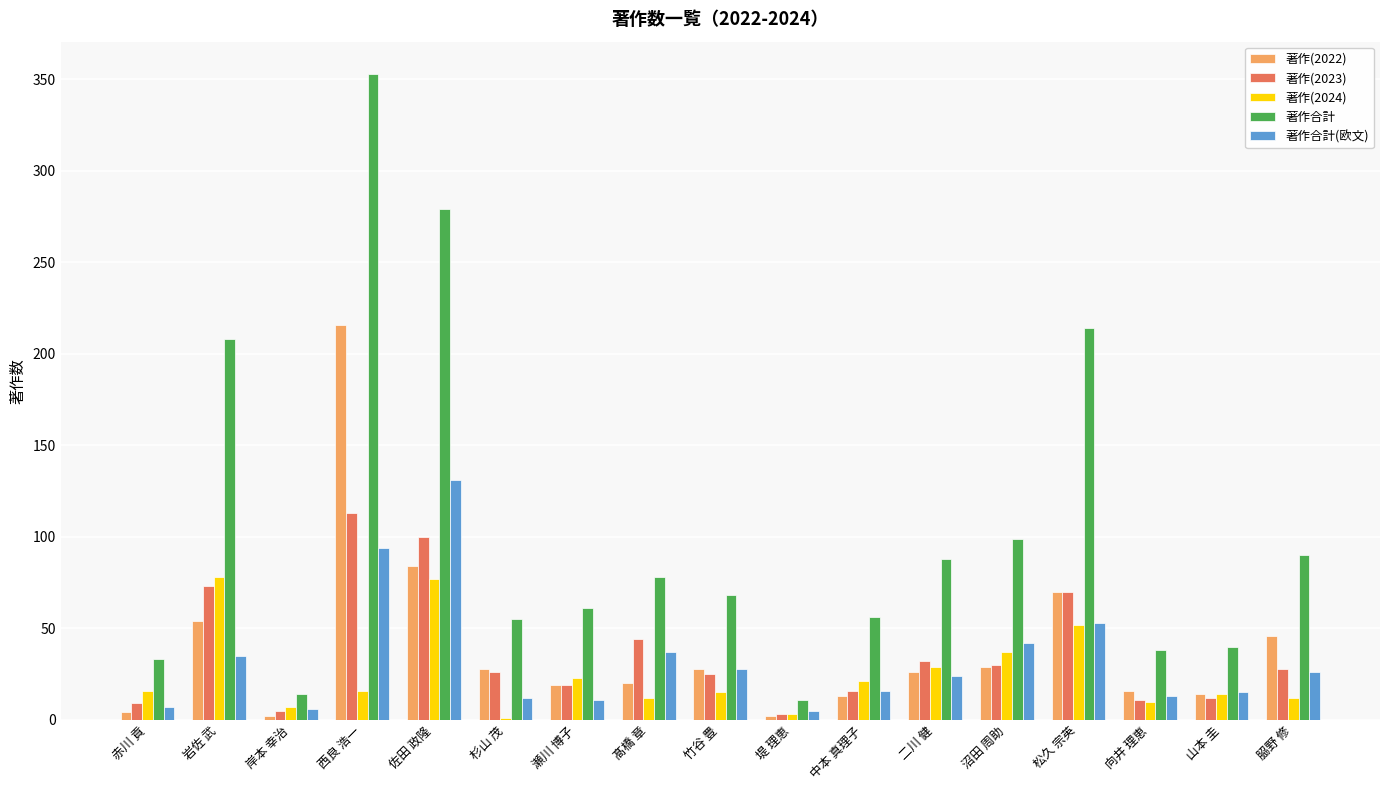

The 著作合計(欧文) series shows 15 at 山本 圭. True or false?

True